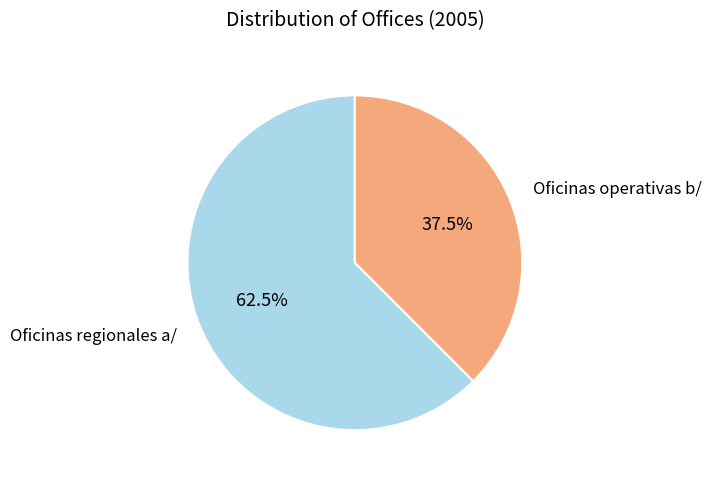

How many segments does this pie chart have?

2